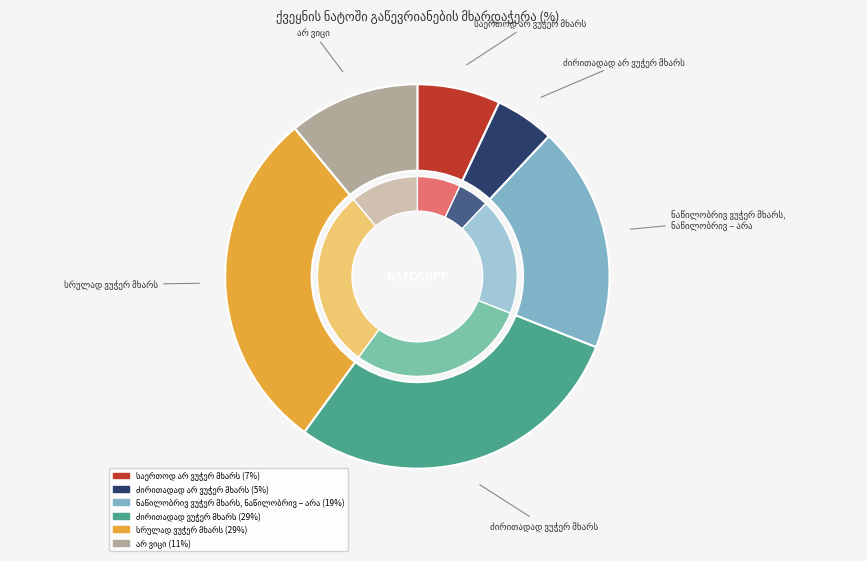

What is the largest slice in the pie chart?

ძირითადად ვუჭერ მხარს